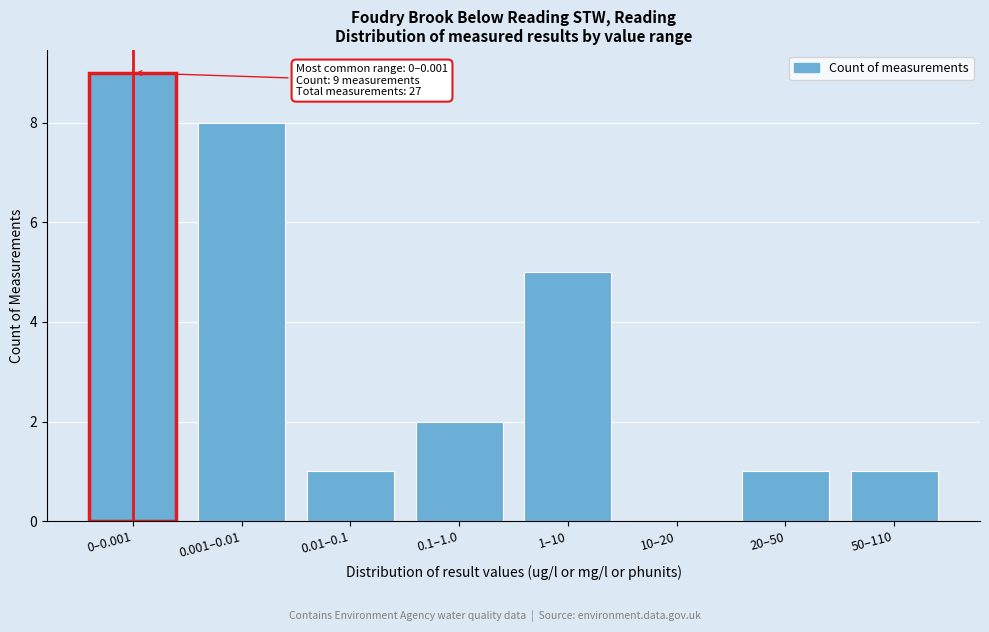

Reading left to right, list all the values displayed in this chart.

0–0.001=9	0.001–0.01=8	0.01–0.1=1	0.1–1.0=2	1–10=5	10–20=0	20–50=1	50–110=1